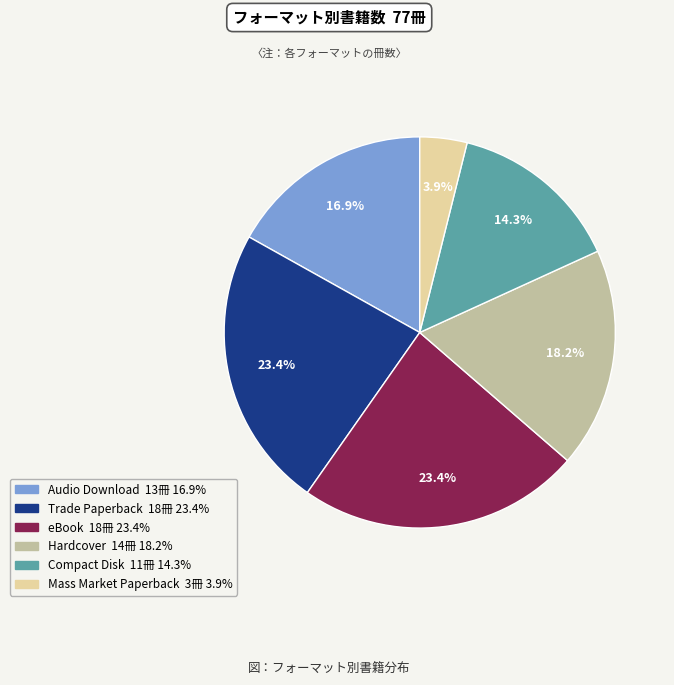

Does Mass Market Paperback account for over 50% of the chart?

No